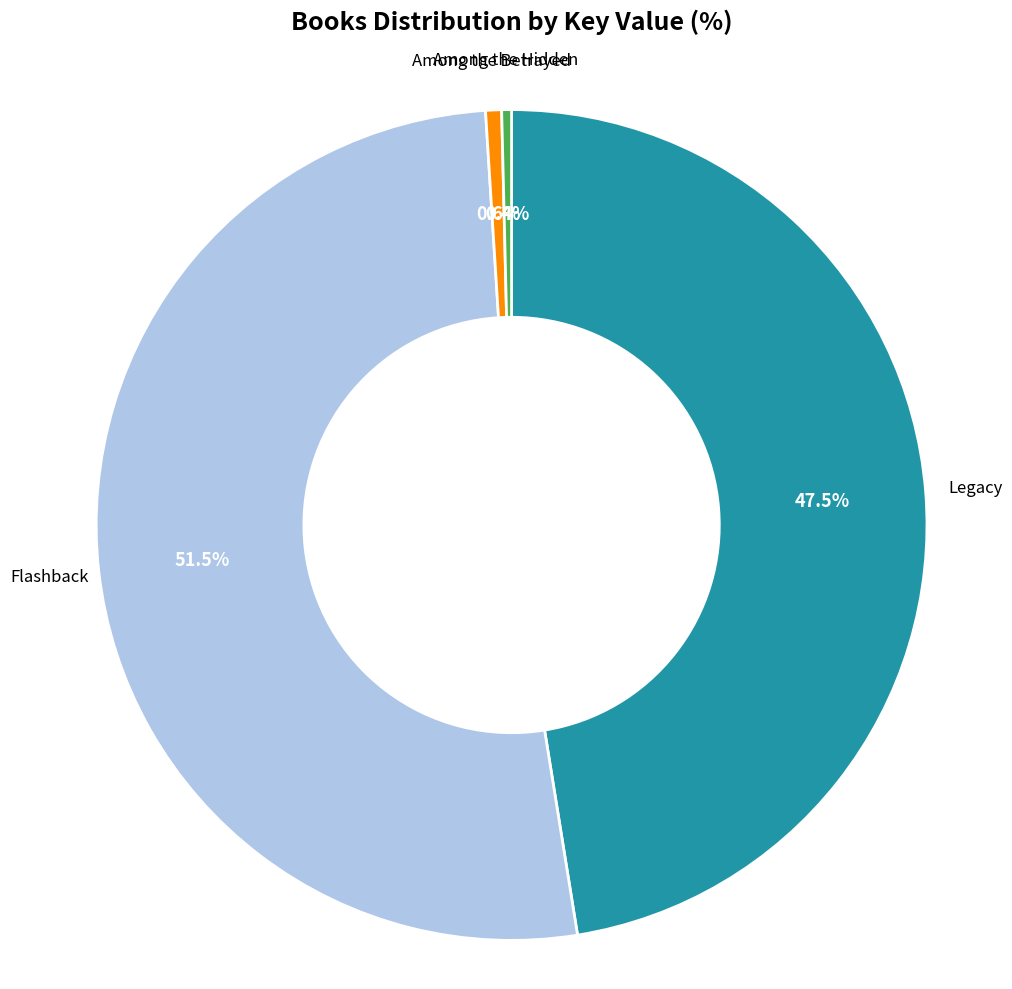

Does any single category account for the majority?

Yes